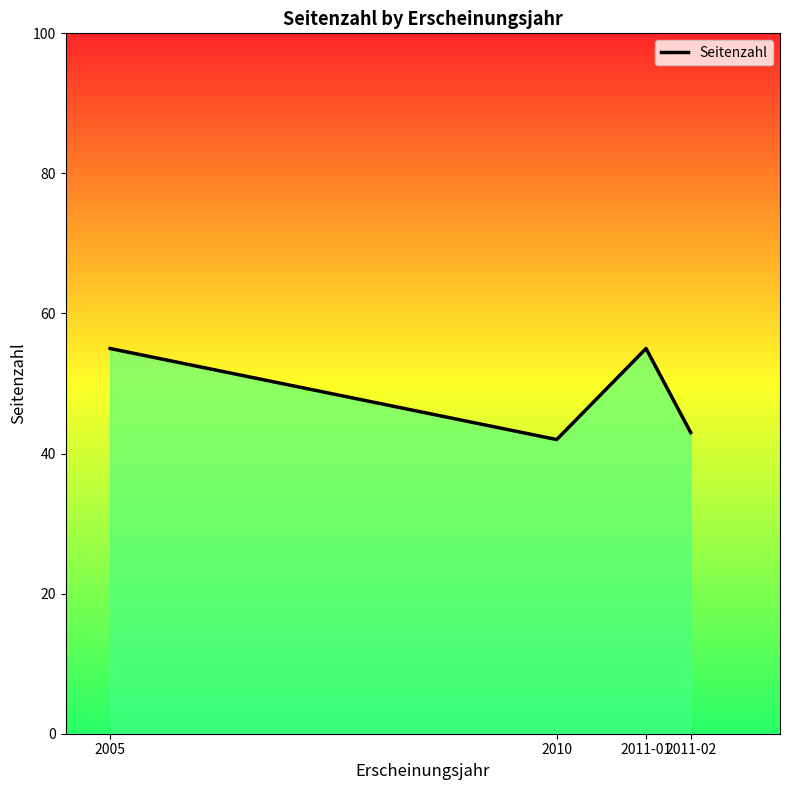

What is the difference between the maximum and minimum values?

13